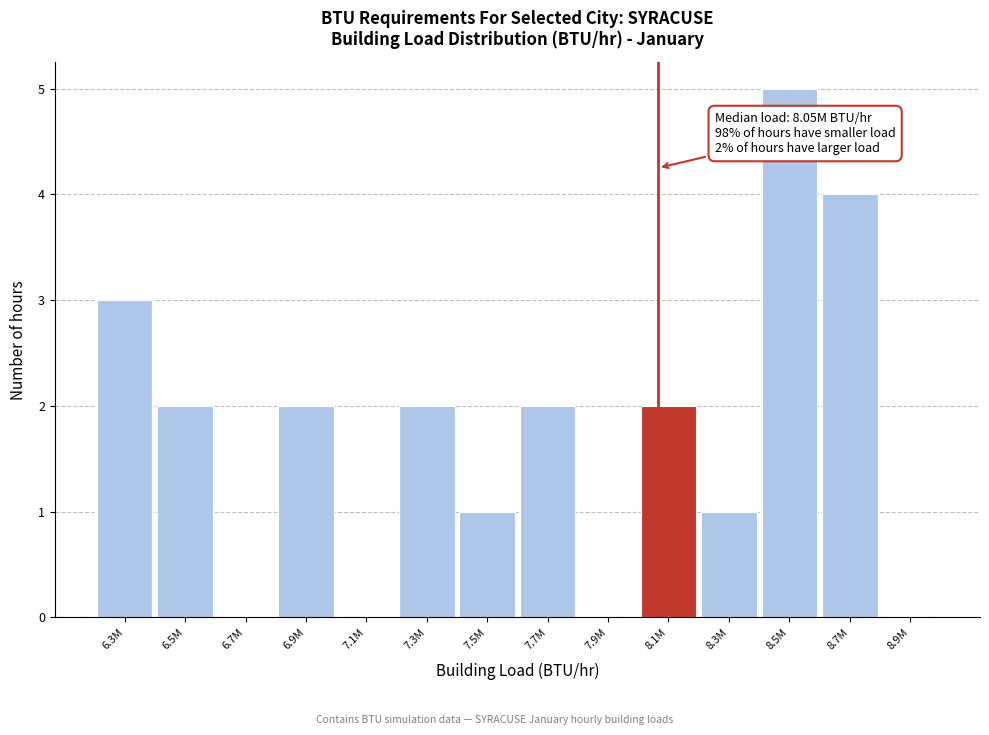

Reading right to left, extract all data points from this chart.

8.9M=0	8.7M=4	8.5M=5	8.3M=1	8.1M=2	7.9M=0	7.7M=2	7.5M=1	7.3M=2	7.1M=0	6.9M=2	6.7M=0	6.5M=2	6.3M=3